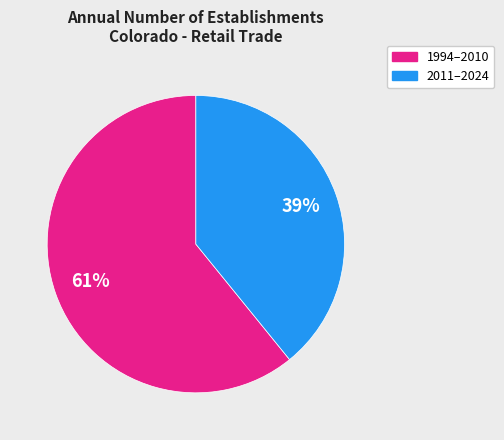

Does any single category account for the majority?

Yes